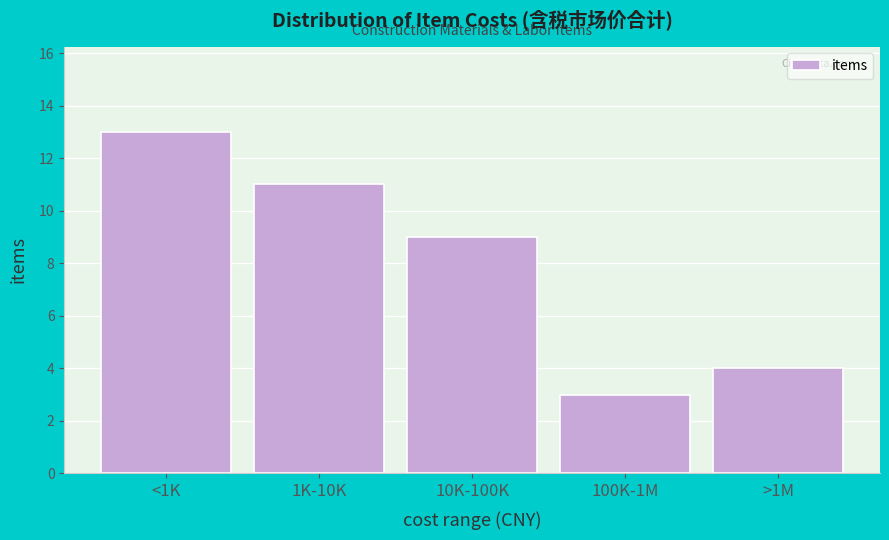

Reading right to left, list all the values displayed in this chart.

>1M=4	100K-1M=3	10K-100K=9	1K-10K=11	<1K=13